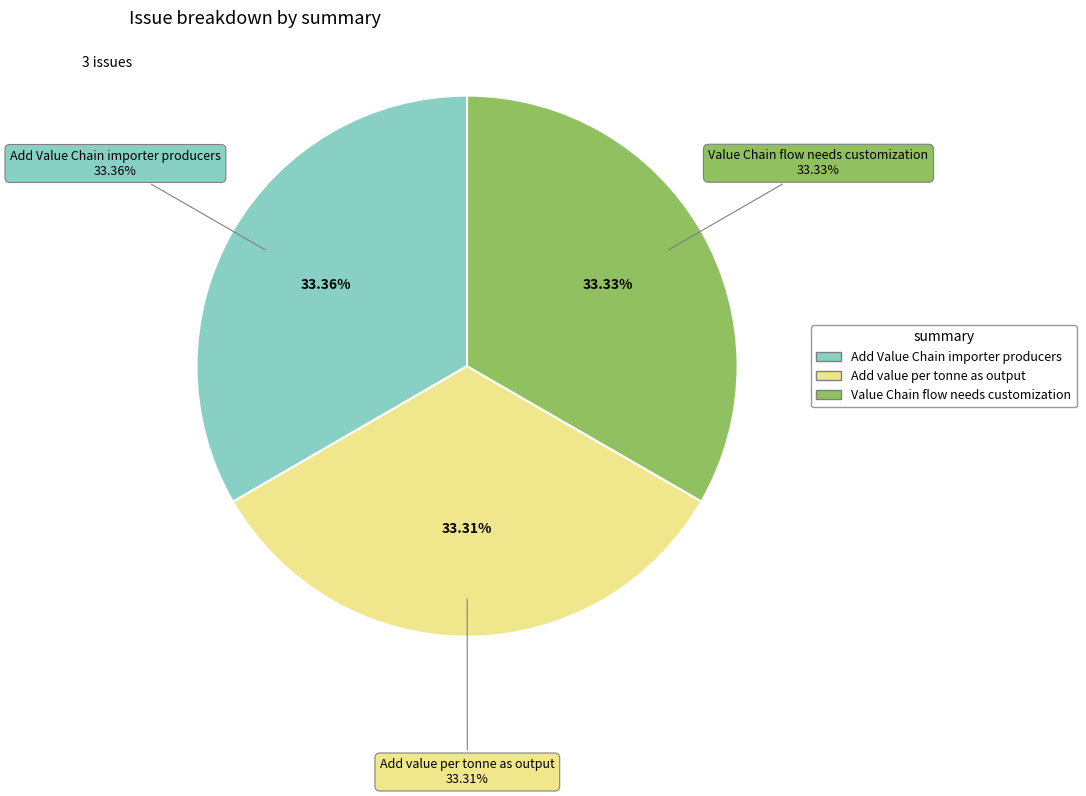

Is there any slice that represents more than half of the pie?

No